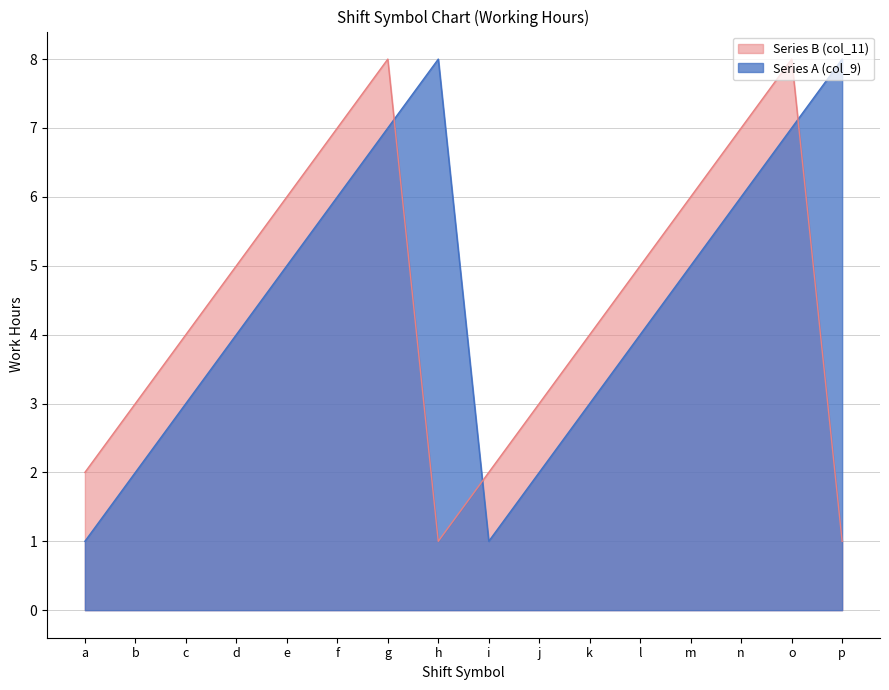

What is the lowest value of the Series A series?

1